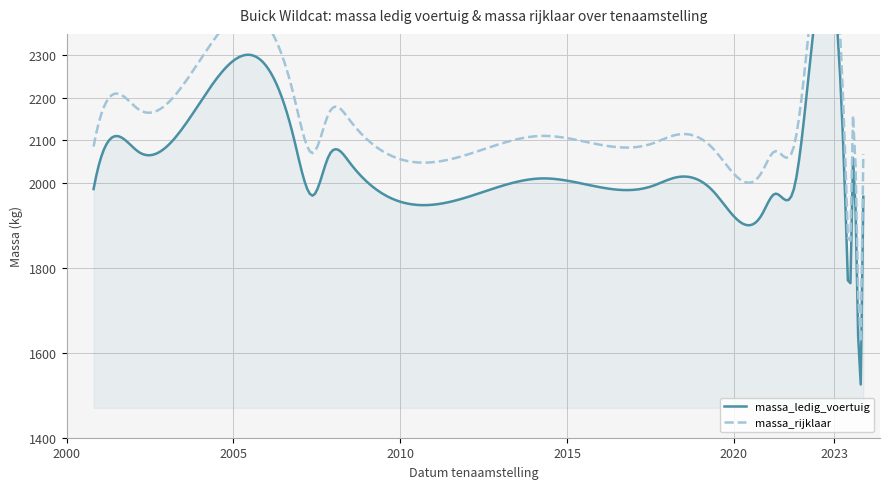

How many data points in massa_rijklaar are less than 2085?

10